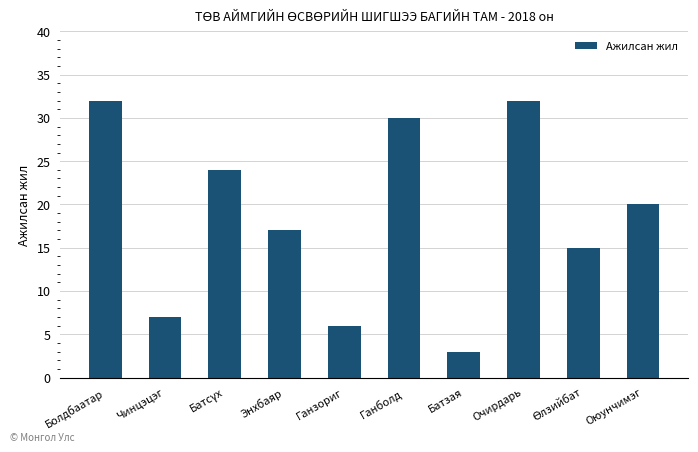

What is the label of the 4th bar from the left?

Энхбаяр